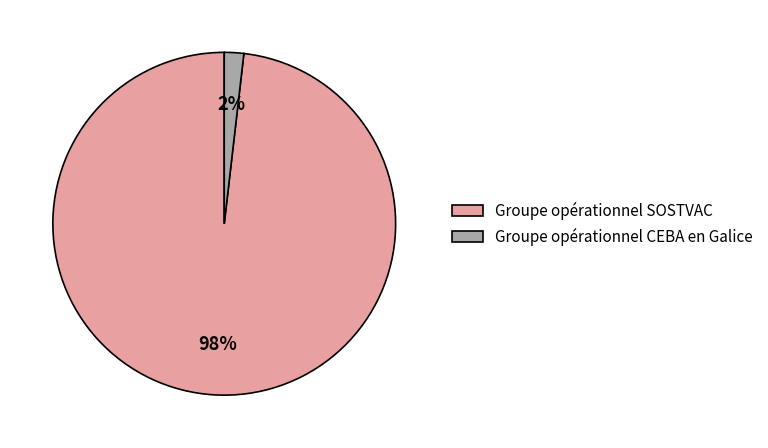

To the nearest percent, what portion does Groupe opérationnel CEBA en Galice represent?

2%